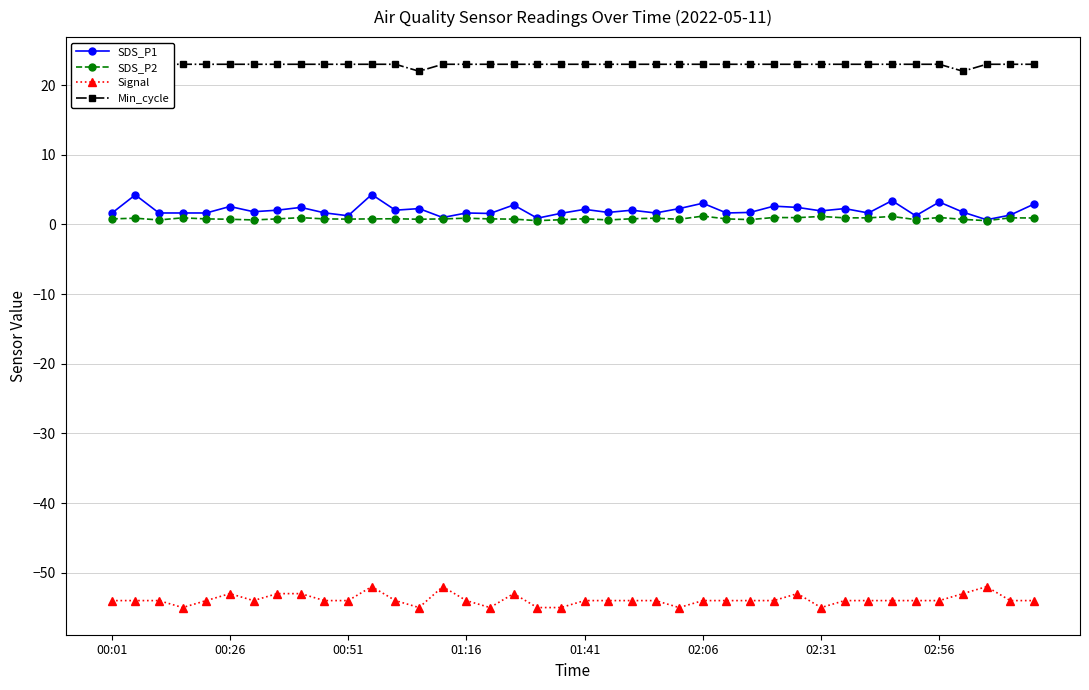

The Signal series shows -18.3 at 00:51. True or false?

False